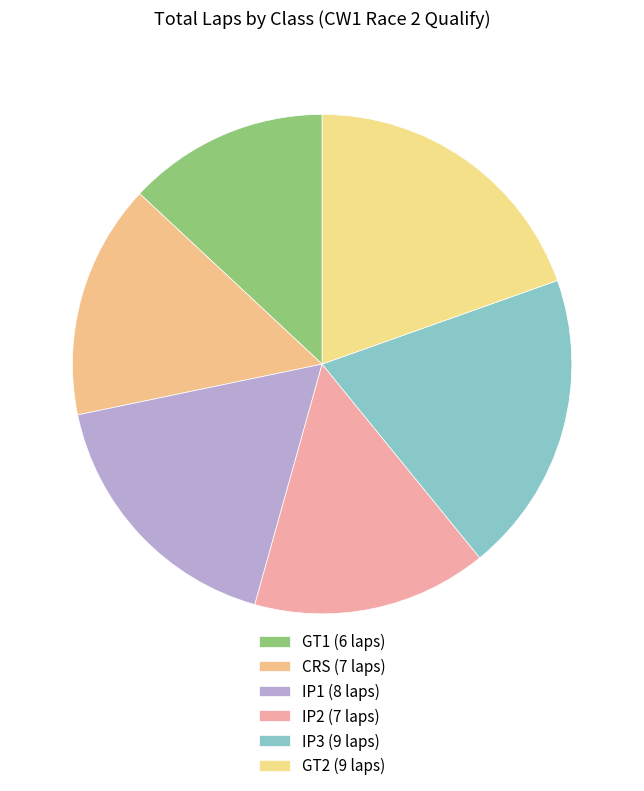

How many segments does this pie chart have?

6